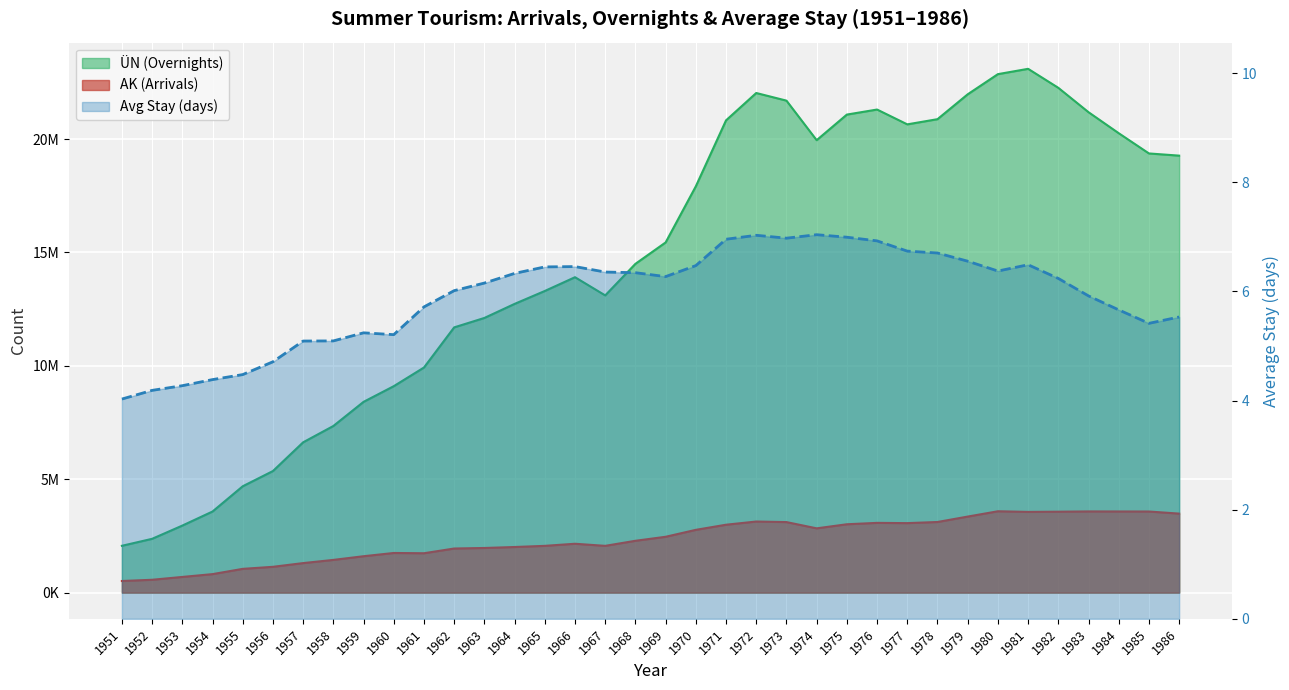

What value does the data have at 1984?

5.7